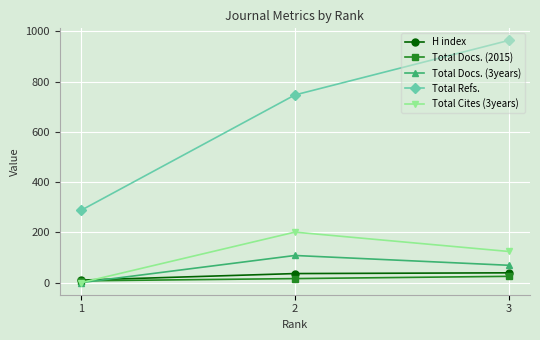

Count the H index values in the range 10 to 39.

3